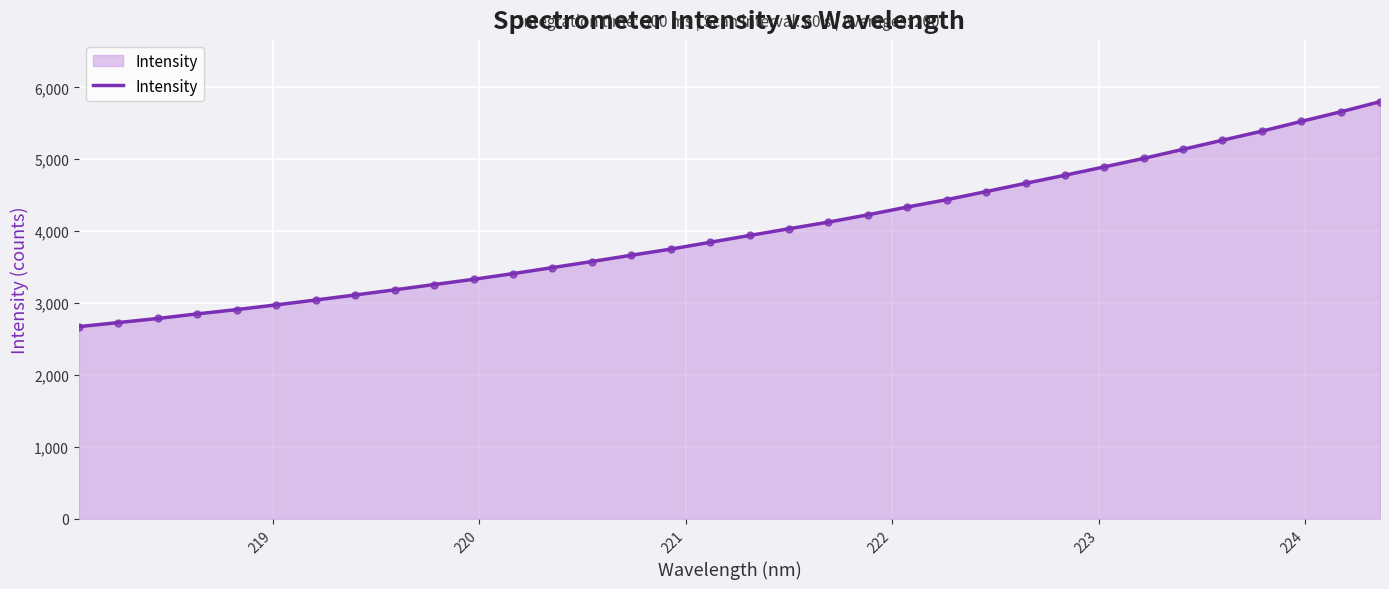

What is the greatest value displayed?

5801.0